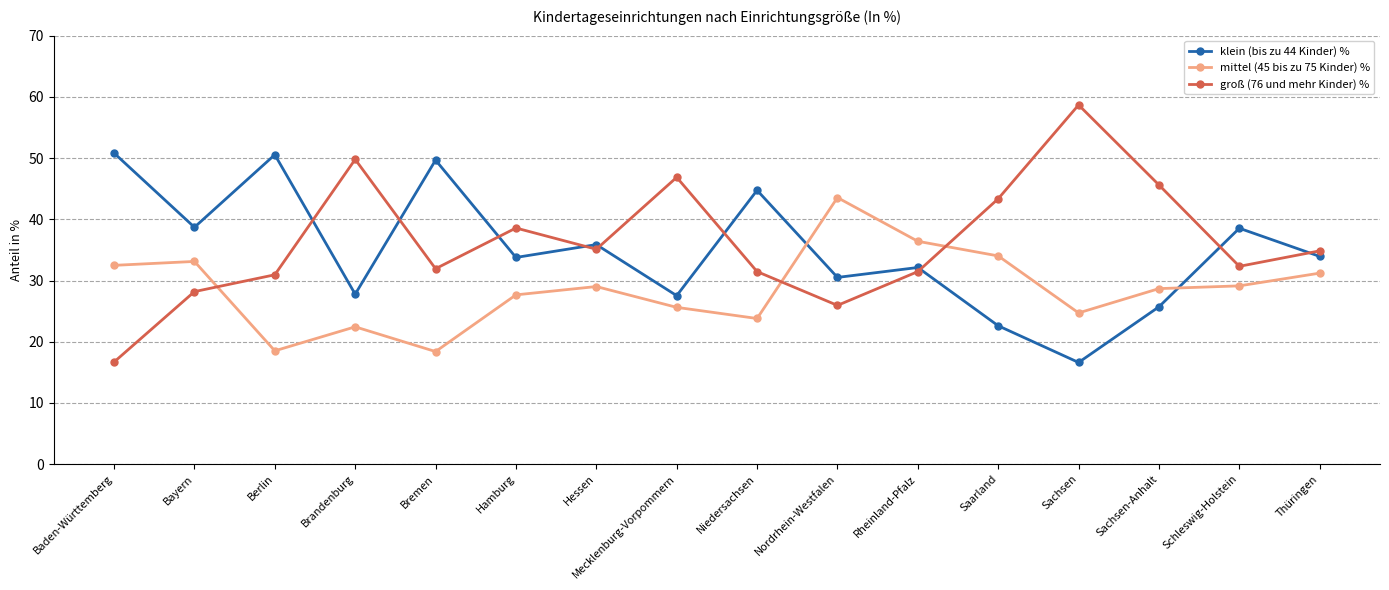

What is the difference between the maximum and minimum values in the klein (bis zu 44 Kinder) % series?

34.2